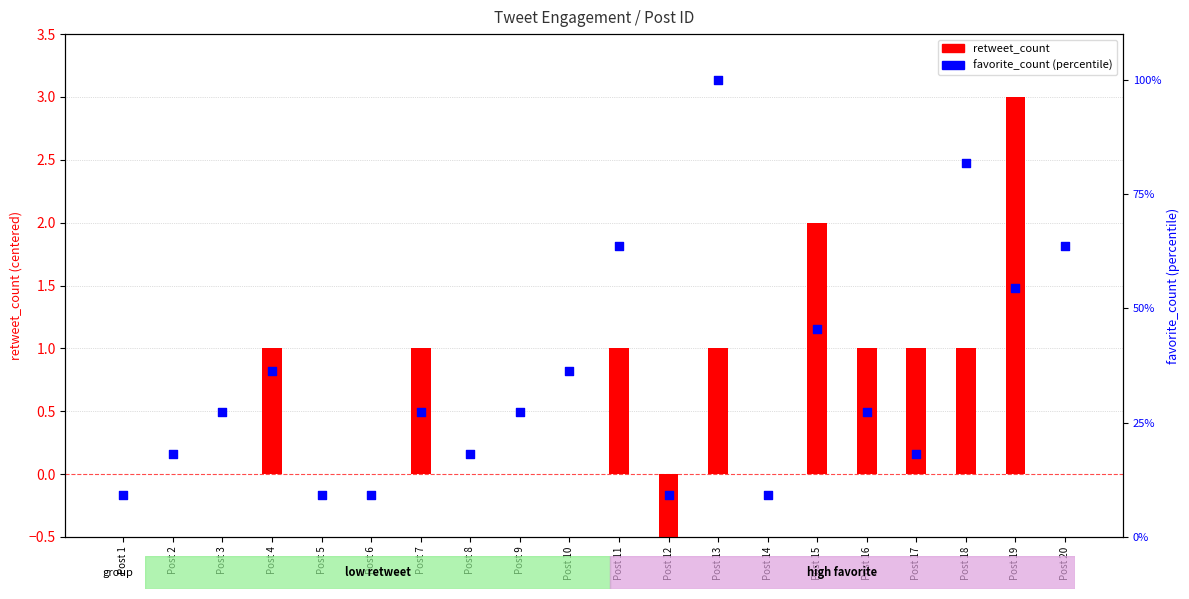

Which series reaches the minimum Y coordinate?

retweet_count